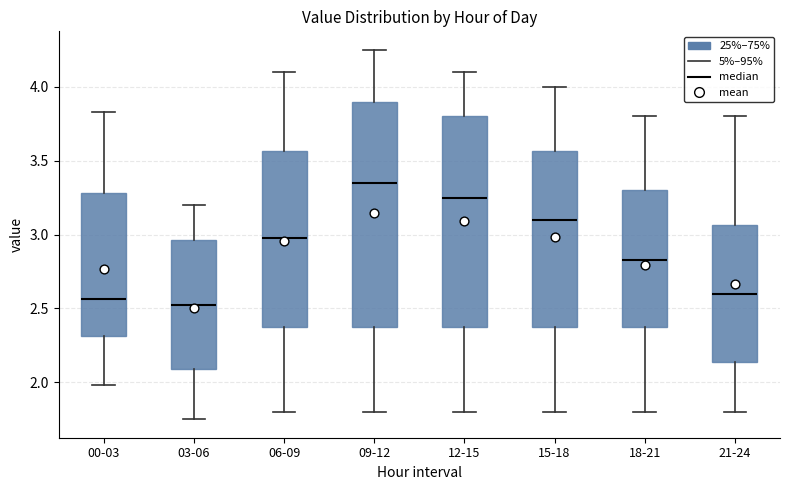

Reading left to right, transcribe this box plot: for each box, give where its median line is, the range the box spans, and where its two whiskers end, as read against the y-axis. The values are not printed on the chart, so give them approximately, as read against the axis.

00-03: median 2.55, box 2.30 to 3.30, whiskers 2.00 to 3.85
03-06: median 2.55, box 2.10 to 2.95, whiskers 1.75 to 3.20
06-09: median 3.00, box 2.40 to 3.55, whiskers 1.80 to 4.10
09-12: median 3.35, box 2.40 to 3.90, whiskers 1.80 to 4.25
12-15: median 3.25, box 2.40 to 3.80, whiskers 1.80 to 4.10
15-18: median 3.10, box 2.40 to 3.55, whiskers 1.80 to 4.00
18-21: median 2.85, box 2.40 to 3.30, whiskers 1.80 to 3.80
21-24: median 2.60, box 2.15 to 3.05, whiskers 1.80 to 3.80